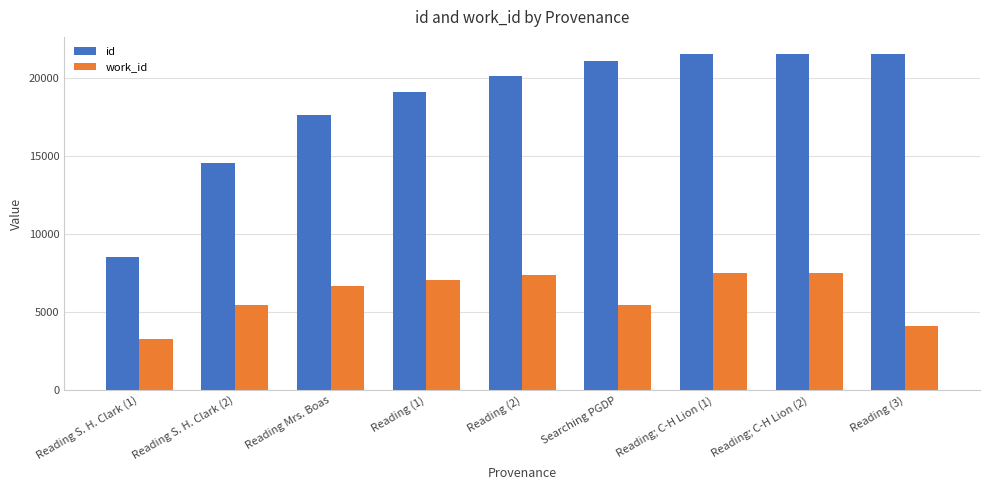

List the series in order of their peak value, highest first.

id, work_id